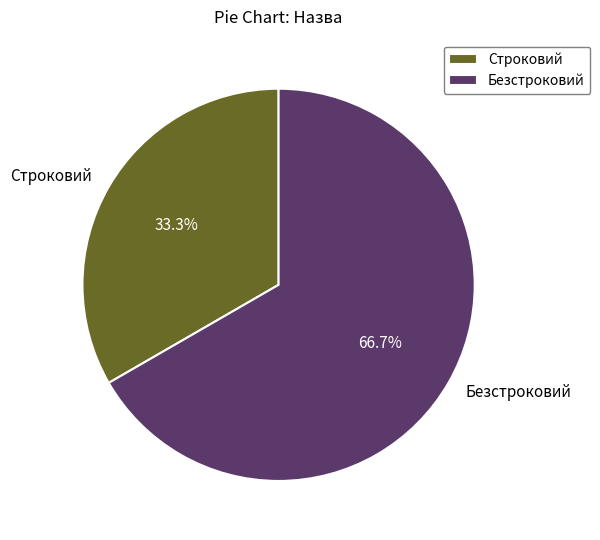

Which slice is the largest?

Безстроковий